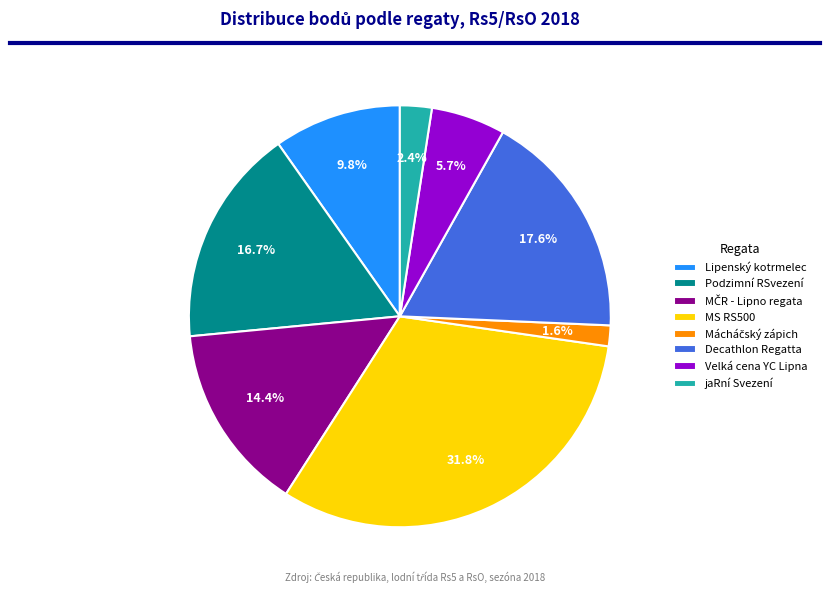

What portion of the pie excludes Lipenský kotrmelec?

90.2%